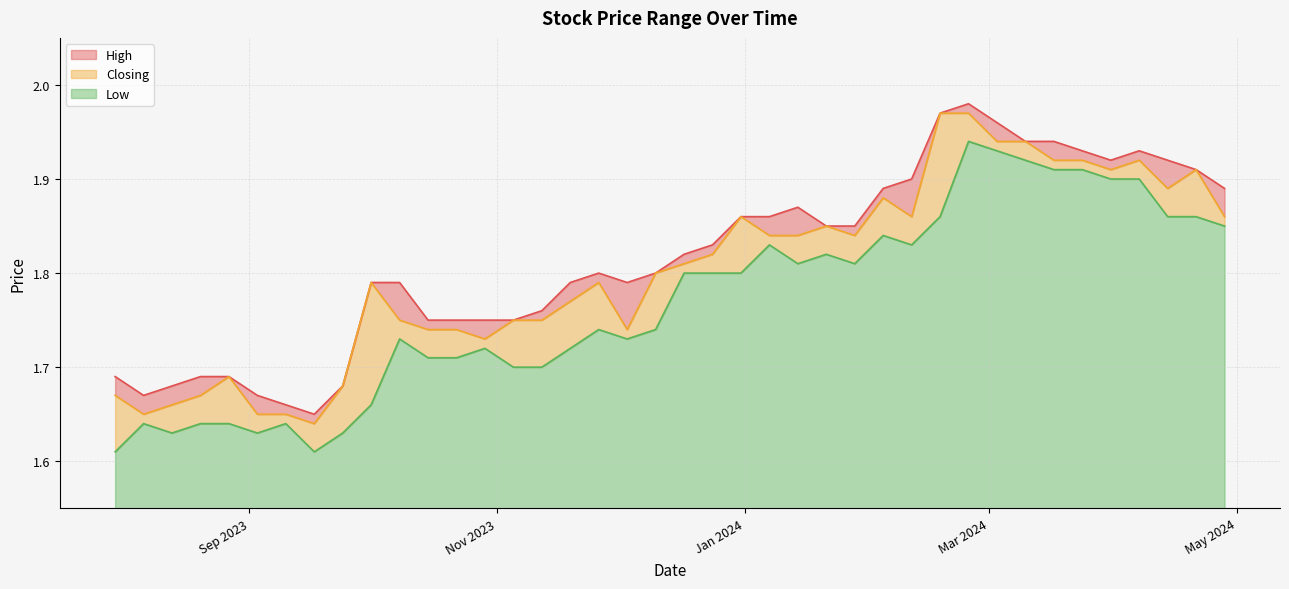

List the labels in order of High value, largest first.

25/02/2024, 18/02/2024, 03/03/2024, 17/03/2024, 10/03/2024, 07/04/2024, 24/03/2024, 14/04/2024, 31/03/2024, 21/04/2024, 11/02/2024, 28/04/2024, 04/02/2024, 14/01/2024, 07/01/2024, 31/12/2023, 28/01/2024, 21/01/2024, 24/12/2023, 17/12/2023, 10/12/2023, 26/11/2023, 03/12/2023, 19/11/2023, 08/10/2023, 01/10/2023, 12/11/2023, 05/11/2023, 29/10/2023, 22/10/2023, 15/10/2023, 27/08/2023, 20/08/2023, 30/07/2023, 24/09/2023, 13/08/2023, 03/09/2023, 06/08/2023, 10/09/2023, 17/09/2023